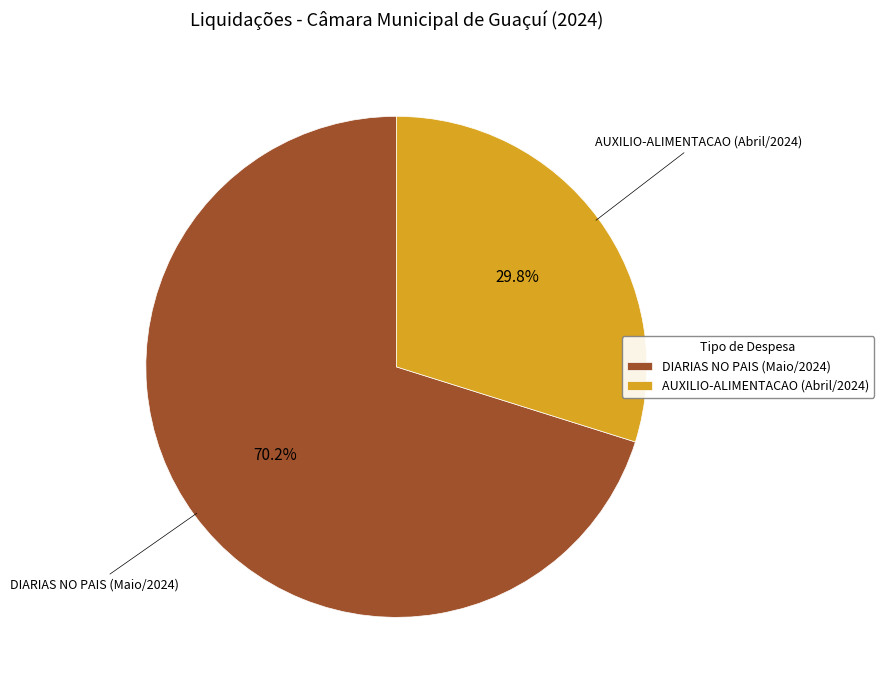

Is the sum of DIARIAS NO PAIS (Maio/2024) and AUXILIO-ALIMENTACAO (Abril/2024) greater than half?

Yes